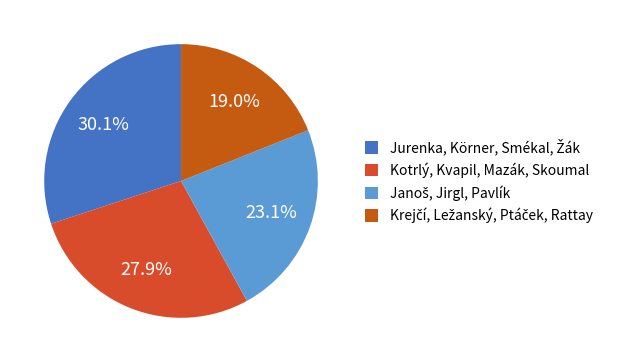

To the nearest percent, what is the difference between the Kotrlý, Kvapil, Mazák, Skoumal and Janoš, Jirgl, Pavlík slice percentages?

5%